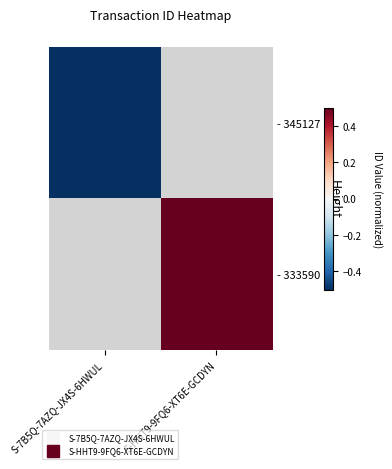

Count the number of categories in the chart.

2